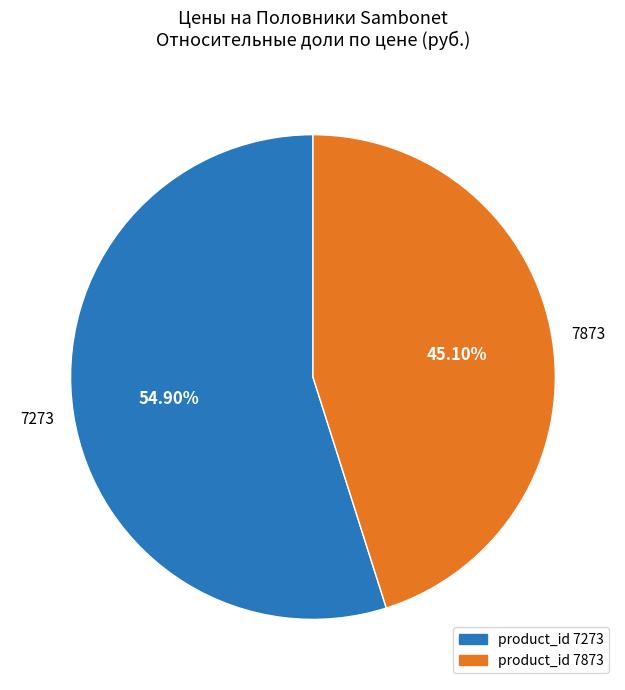

What is the largest slice in the pie chart?

product_id 7273